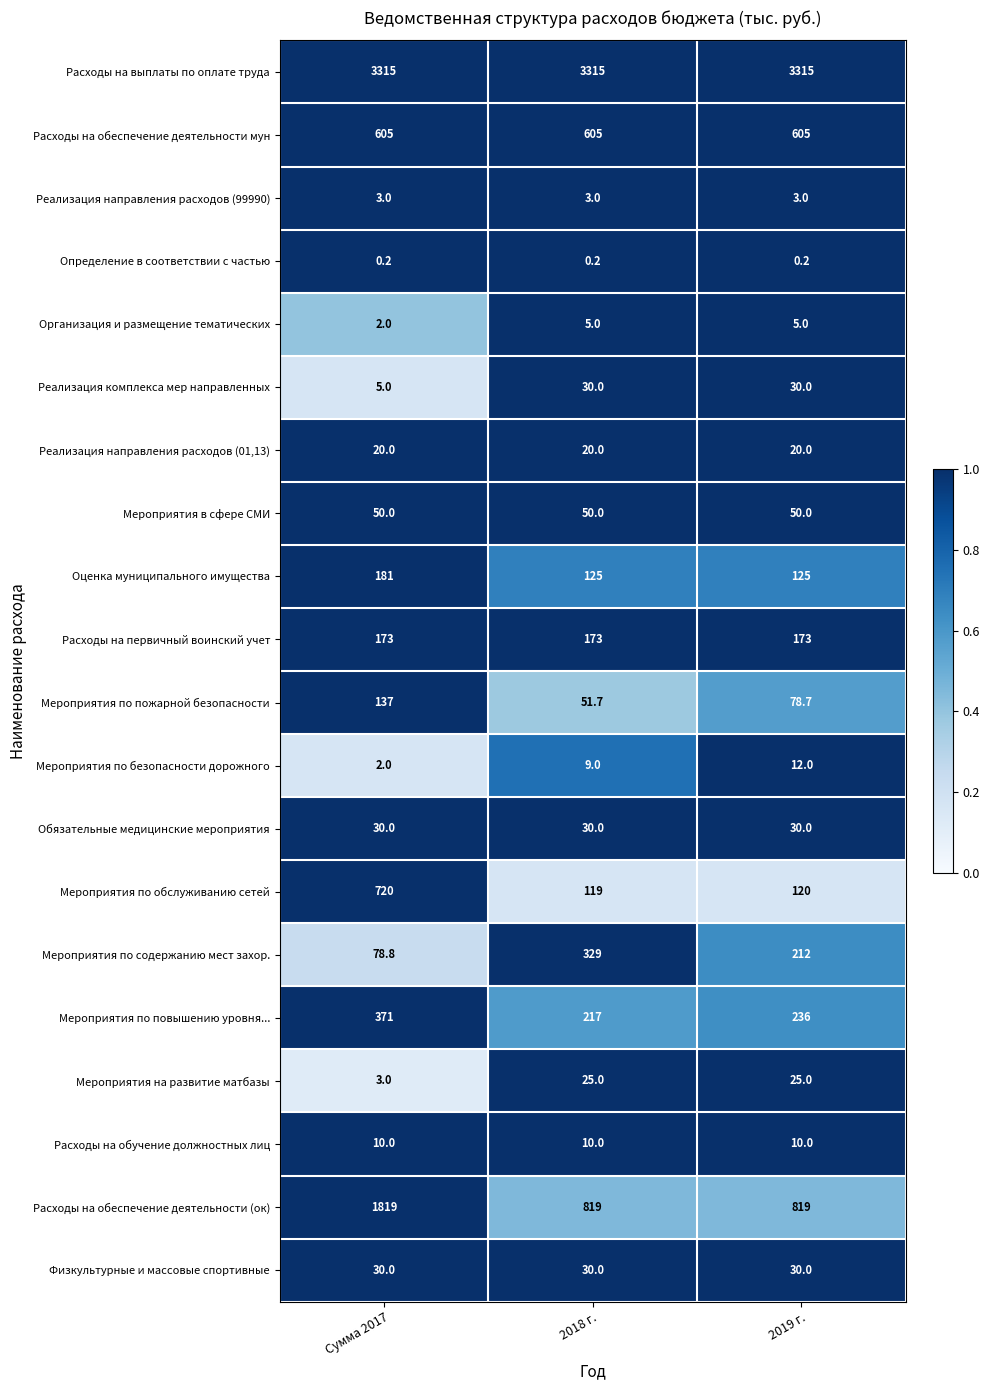

Which series has the largest total across all categories?

Расходы на выплаты по оплате труда